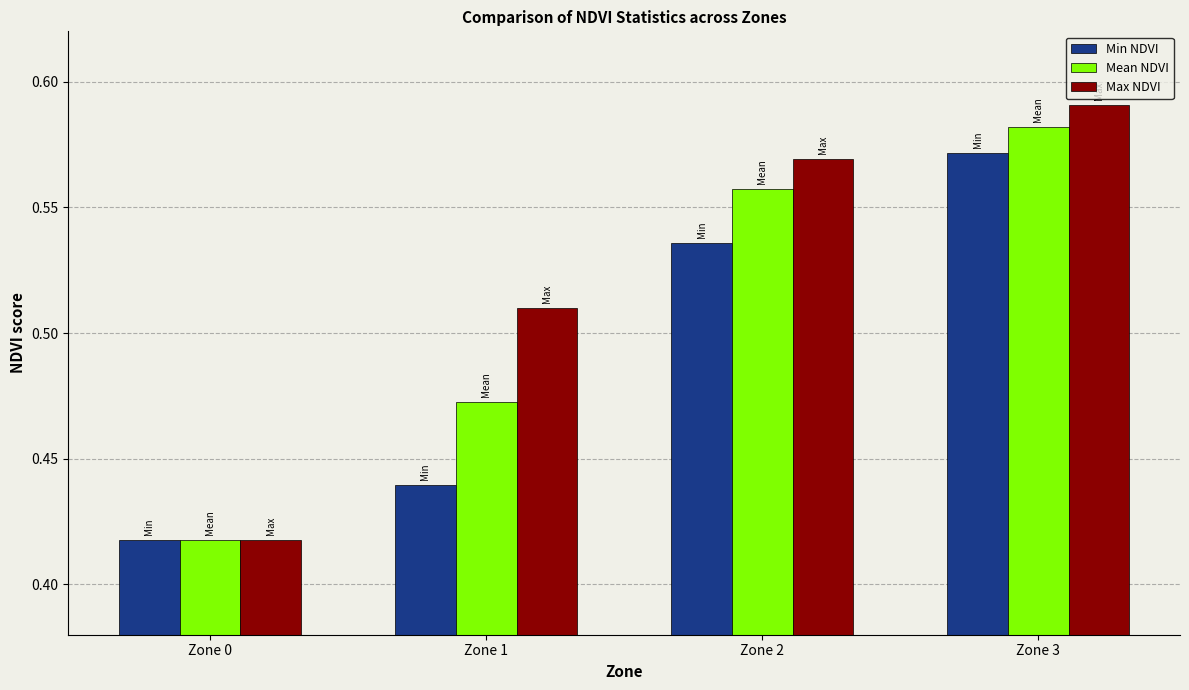

What are all the series names shown in the legend?

Min NDVI, Mean NDVI, Max NDVI